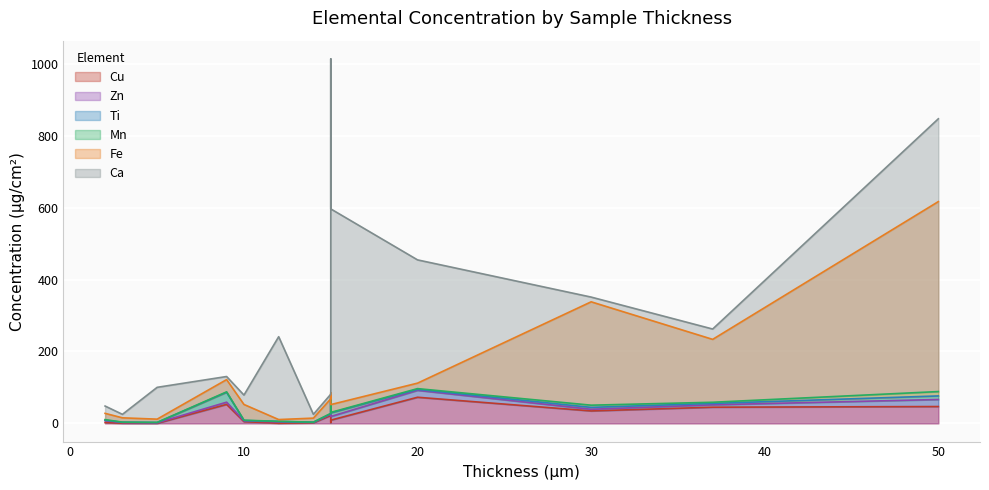

The Ca series shows 121.0 at 20. True or false?

False